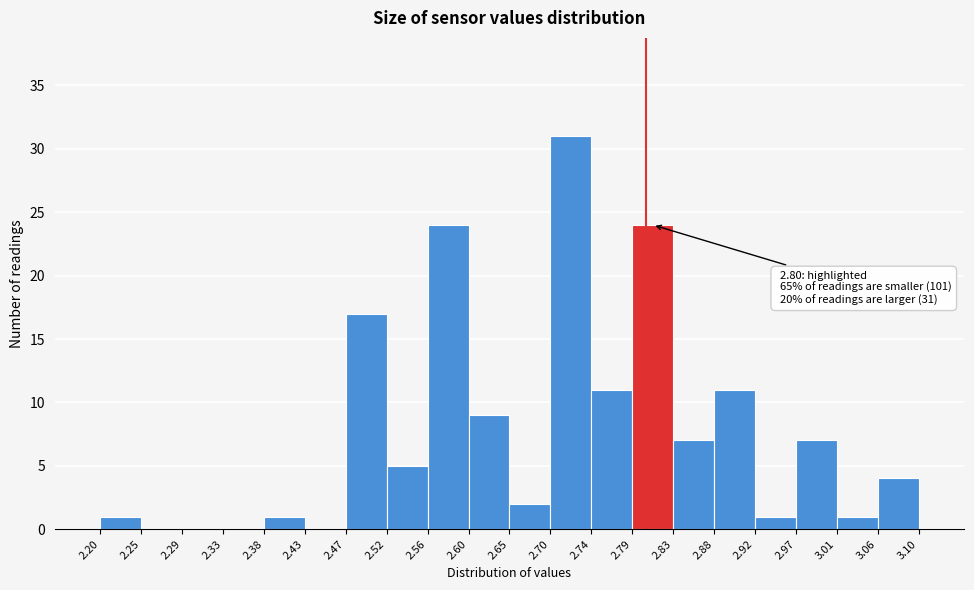

Over which range of the x-axis is the bar tallest?

2.70 to 2.74